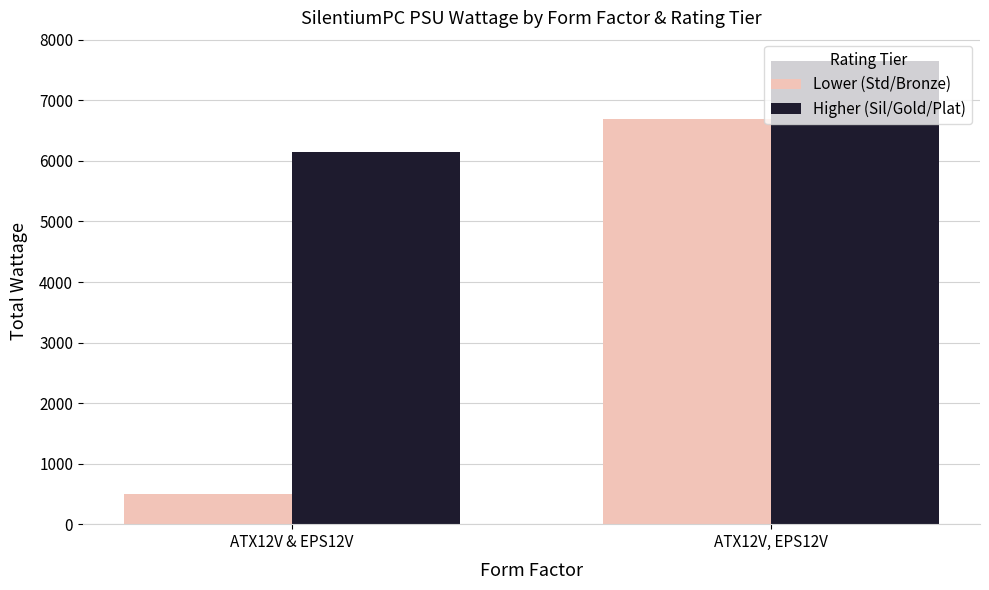

At which category is the sum across all series the highest?

ATX12V, EPS12V